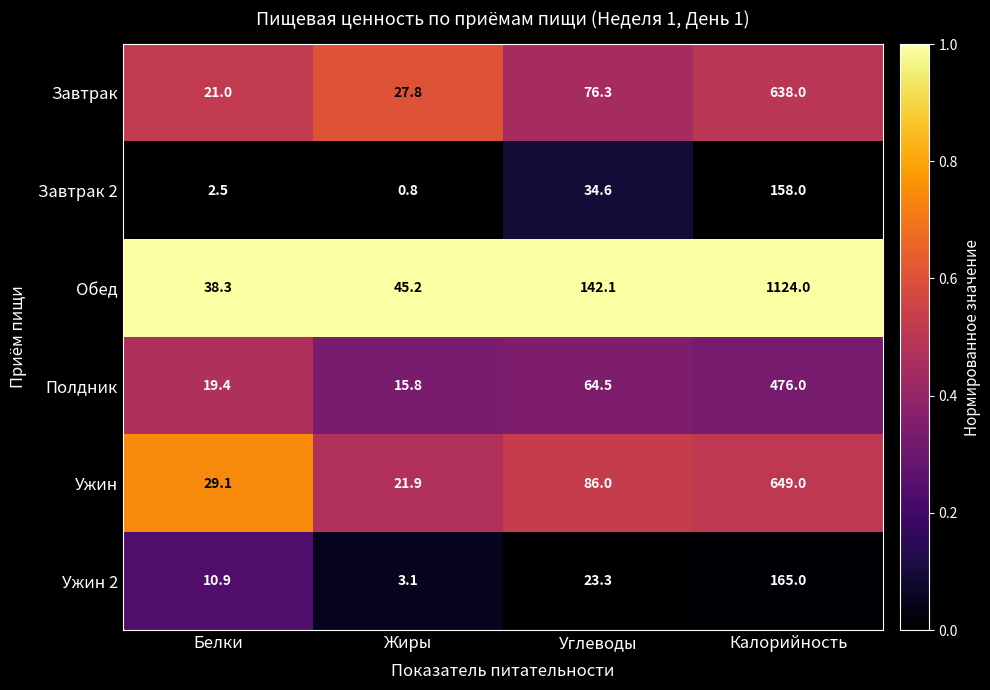

Reading right to left, transcribe all the data shown in this chart.

Завтрак: Калорийность=638.0	Углеводы=76.3	Жиры=27.8	Белки=21.0
Завтрак 2: Калорийность=158.0	Углеводы=34.6	Жиры=0.8	Белки=2.5
Обед: Калорийность=1124.0	Углеводы=142.1	Жиры=45.2	Белки=38.3
Полдник: Калорийность=476.0	Углеводы=64.5	Жиры=15.8	Белки=19.4
Ужин: Калорийность=649.0	Углеводы=86.0	Жиры=21.9	Белки=29.1
Ужин 2: Калорийность=165.0	Углеводы=23.3	Жиры=3.1	Белки=10.9